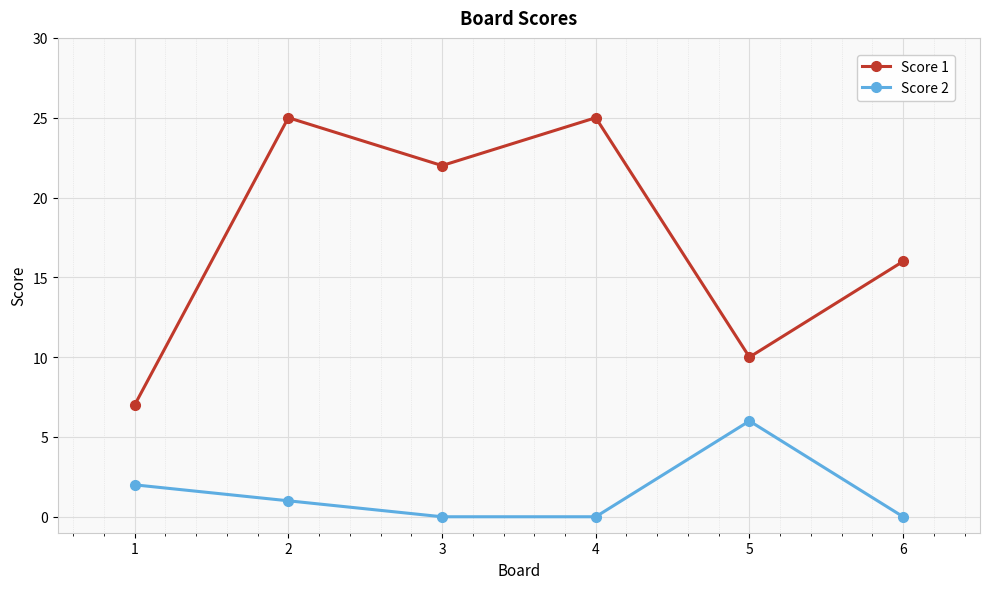

True or false: Score 1 and Score 2 intersect in this chart.

False